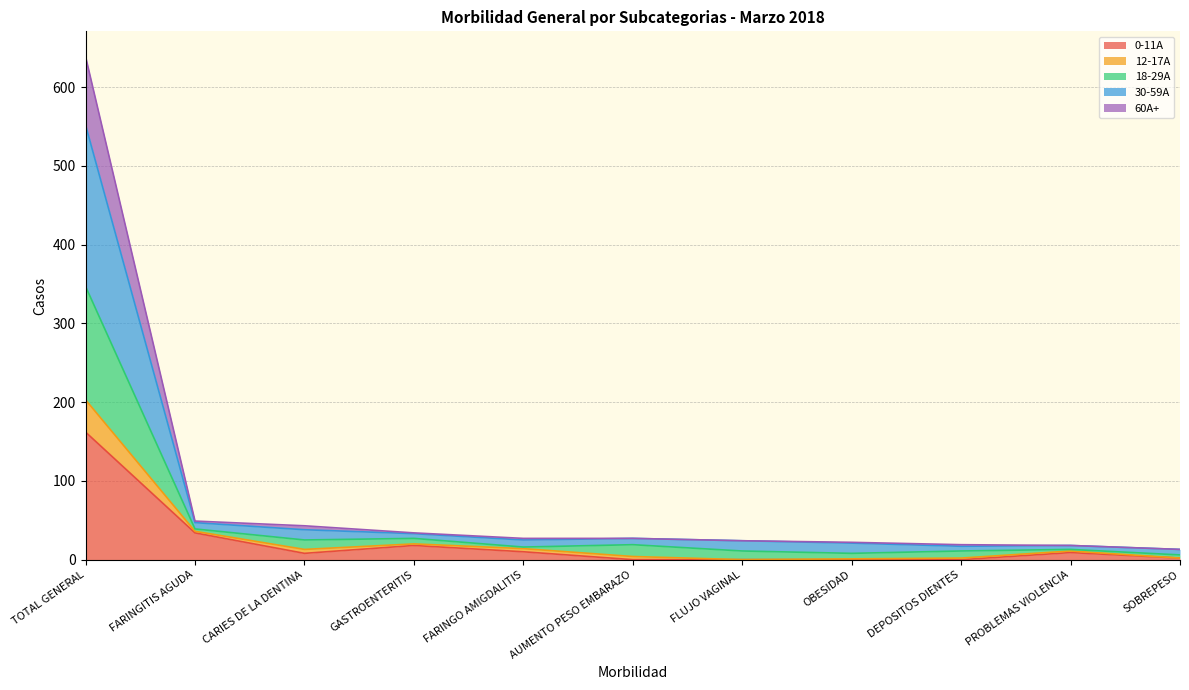

Which category has the highest value in the 0-11A series?

TOTAL GENERAL